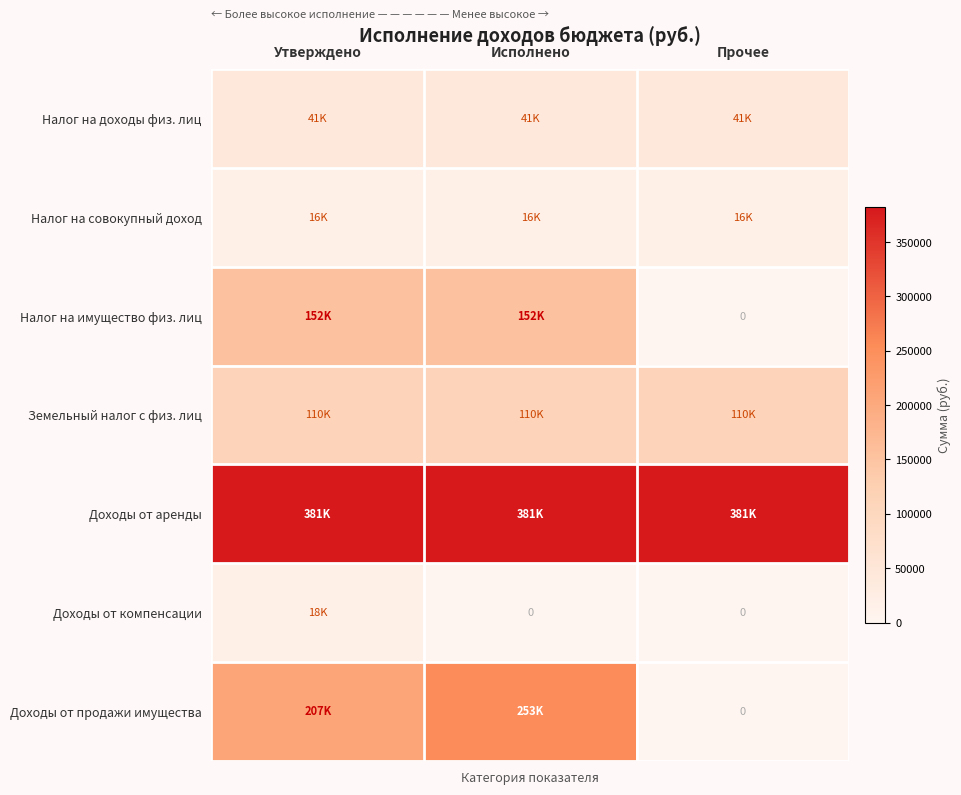

List the labels in order of Налог на доходы физ. лиц value, smallest first.

Утверждено, Исполнено, Прочее